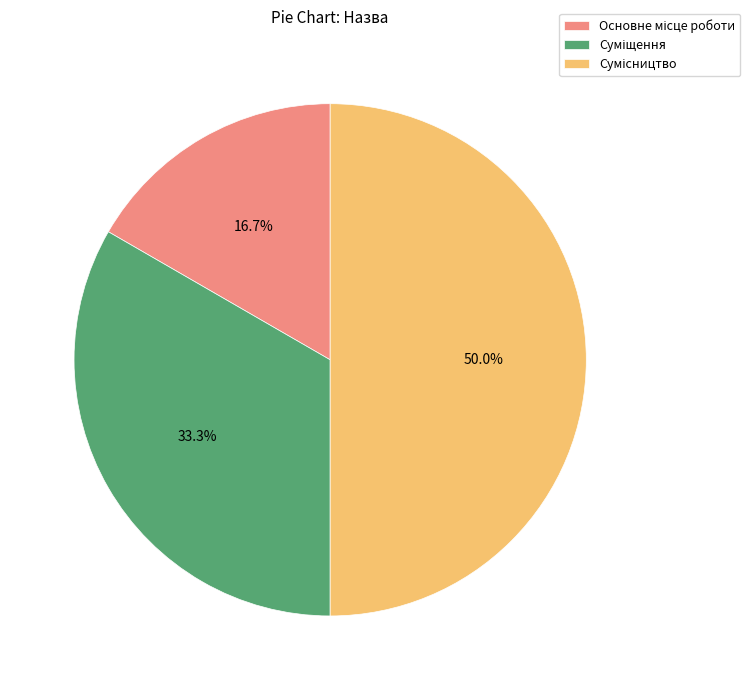

Does Суміщення represent more than half of the total?

No